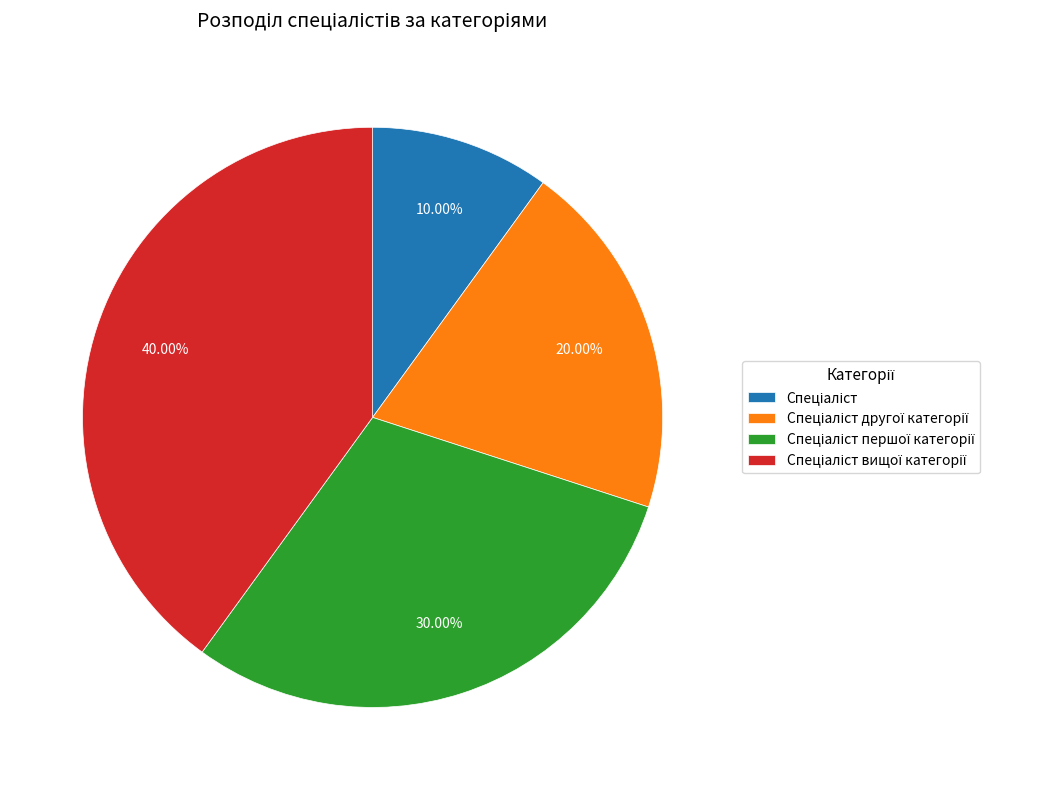

Is there any slice that represents more than half of the pie?

No